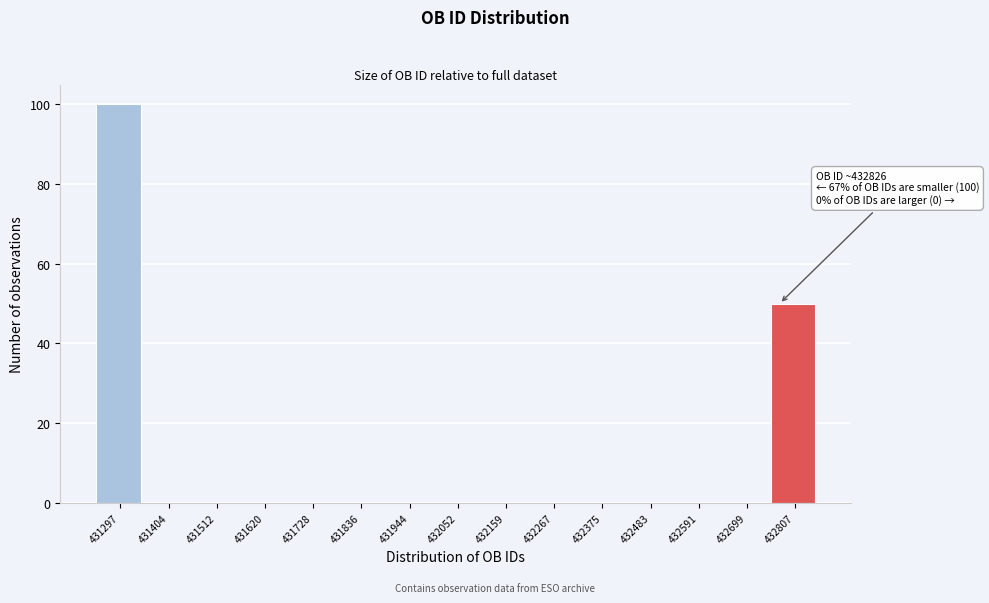

Reading left to right, what are all the values shown in this chart?

431297=100	431404=0	431512=0	431620=0	431728=0	431836=0	431944=0	432052=0	432159=0	432267=0	432375=0	432483=0	432591=0	432699=0	432807=50